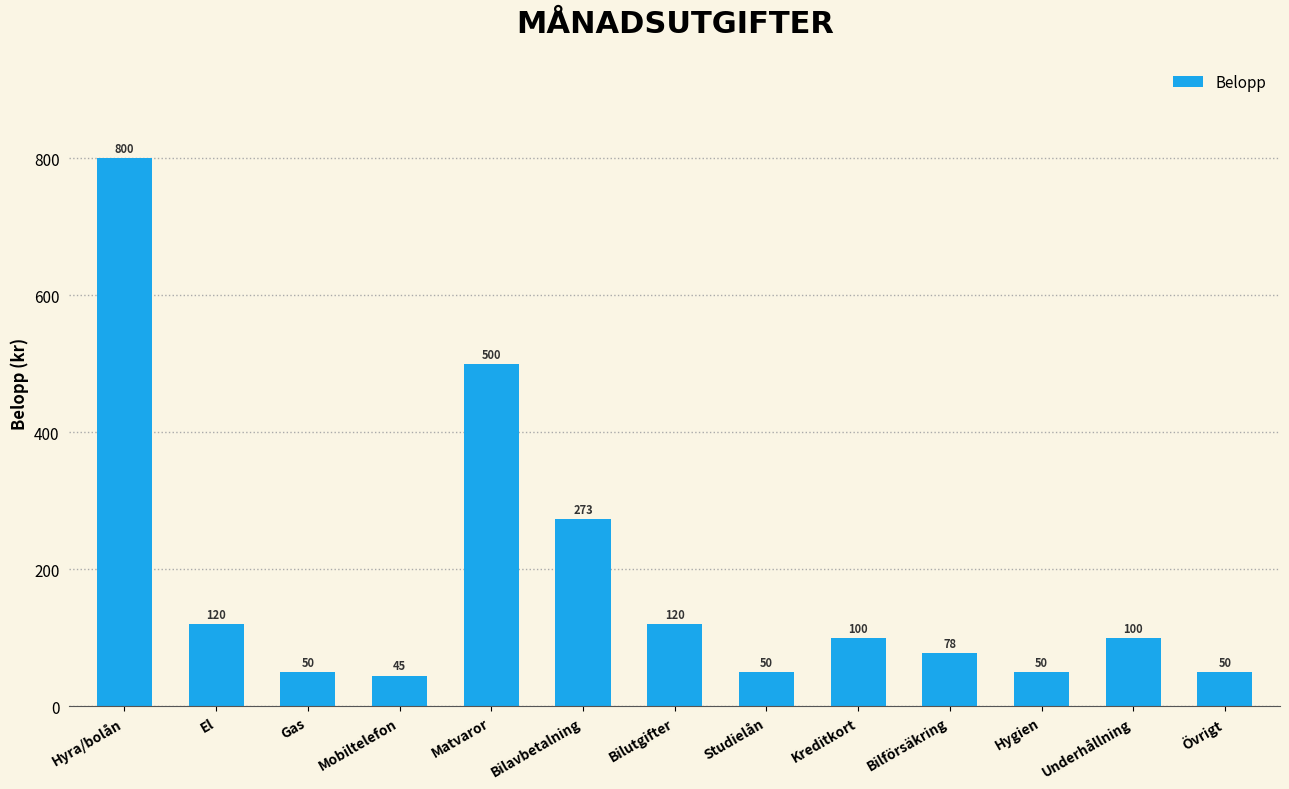

What is the sum of the values at El and Hyra/bolån?

920